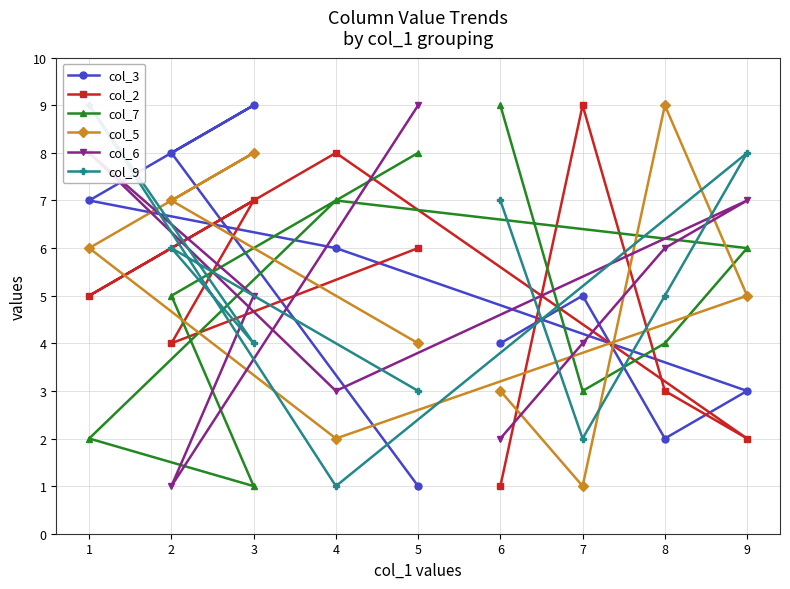

The value of col_6 at 2 is 2. True or false?

False